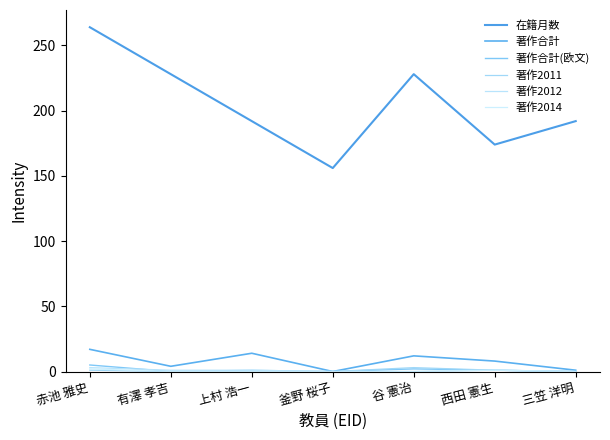

Read the 著作2011 value at 西田 憲生.

1